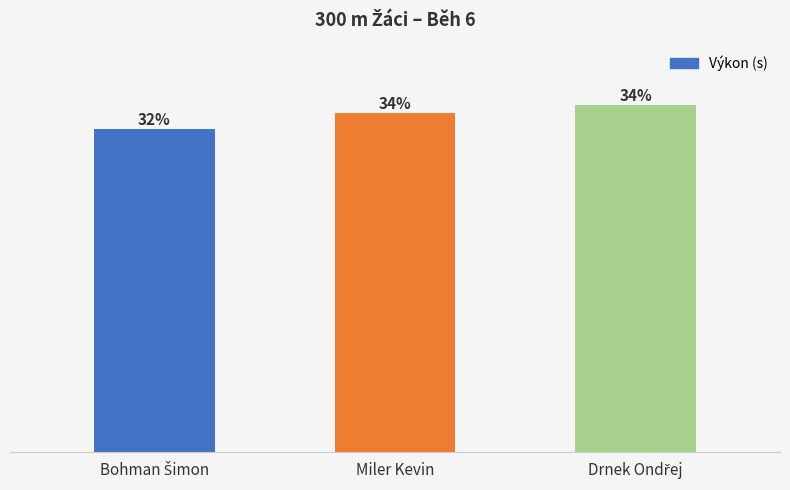

Does the chart contain stacked bars?

No